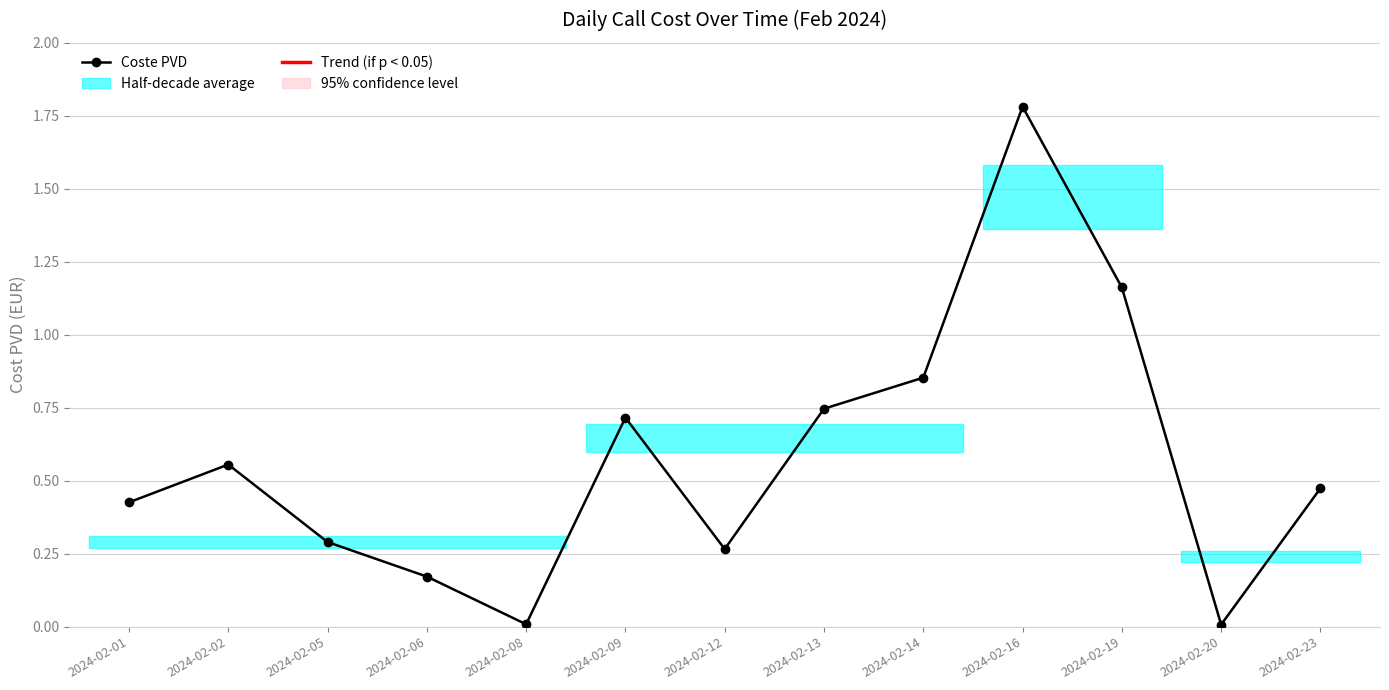

How many interior local valleys (lower than both neighbors) does the data have?

3